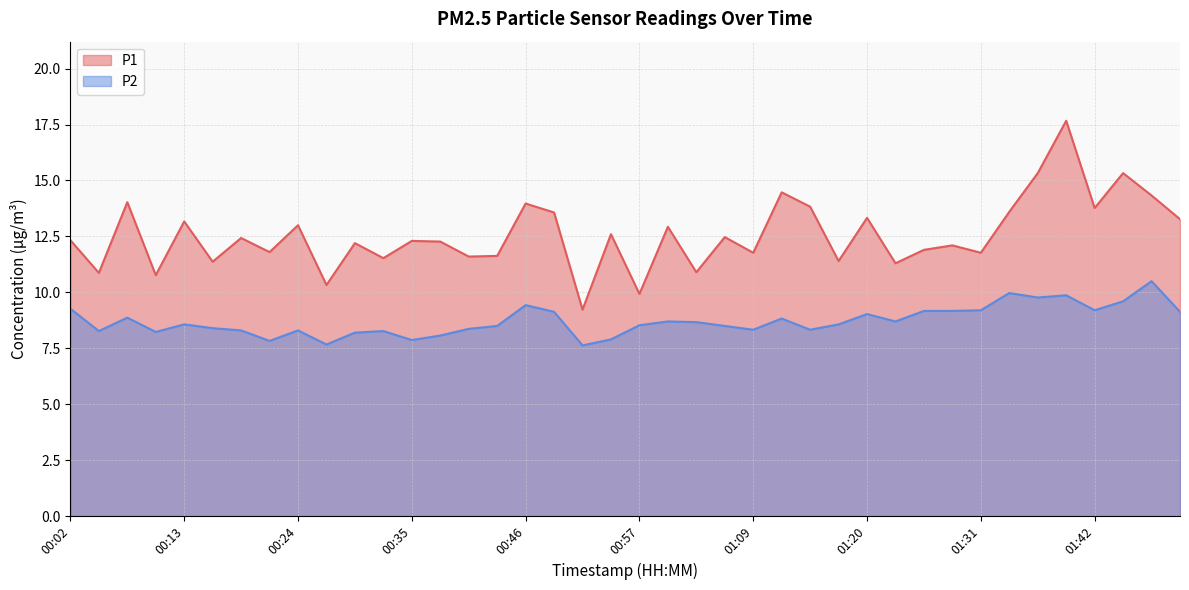

Rank the categories by P2 value from highest to lowest.

01:51, 01:34, 01:39, 01:37, 01:48, 00:46, 00:02, 01:31, 01:42, 01:25, 01:28, 00:49, 01:54, 01:20, 00:07, 01:12, 01:00, 01:23, 01:03, 00:13, 01:17, 00:57, 00:43, 01:06, 00:16, 00:41, 01:09, 01:14, 00:18, 00:24, 00:04, 00:32, 00:10, 00:29, 00:38, 00:54, 00:35, 00:21, 00:27, 00:52